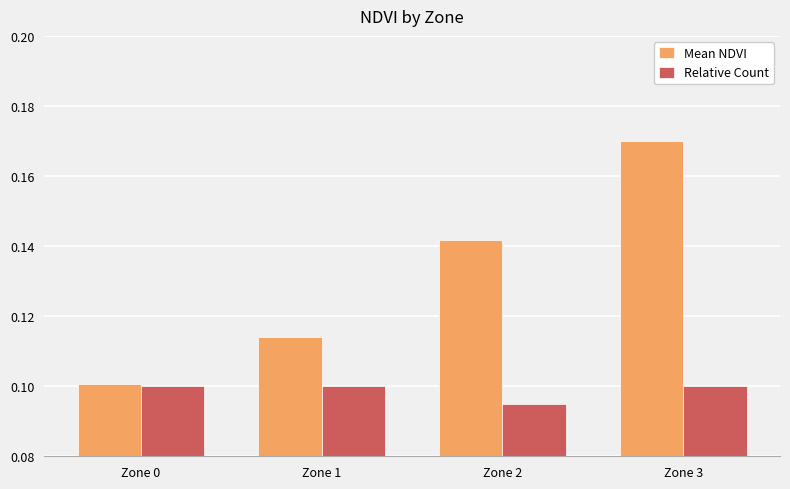

List the series in order of their overall mean, highest first.

Mean NDVI, Relative Count